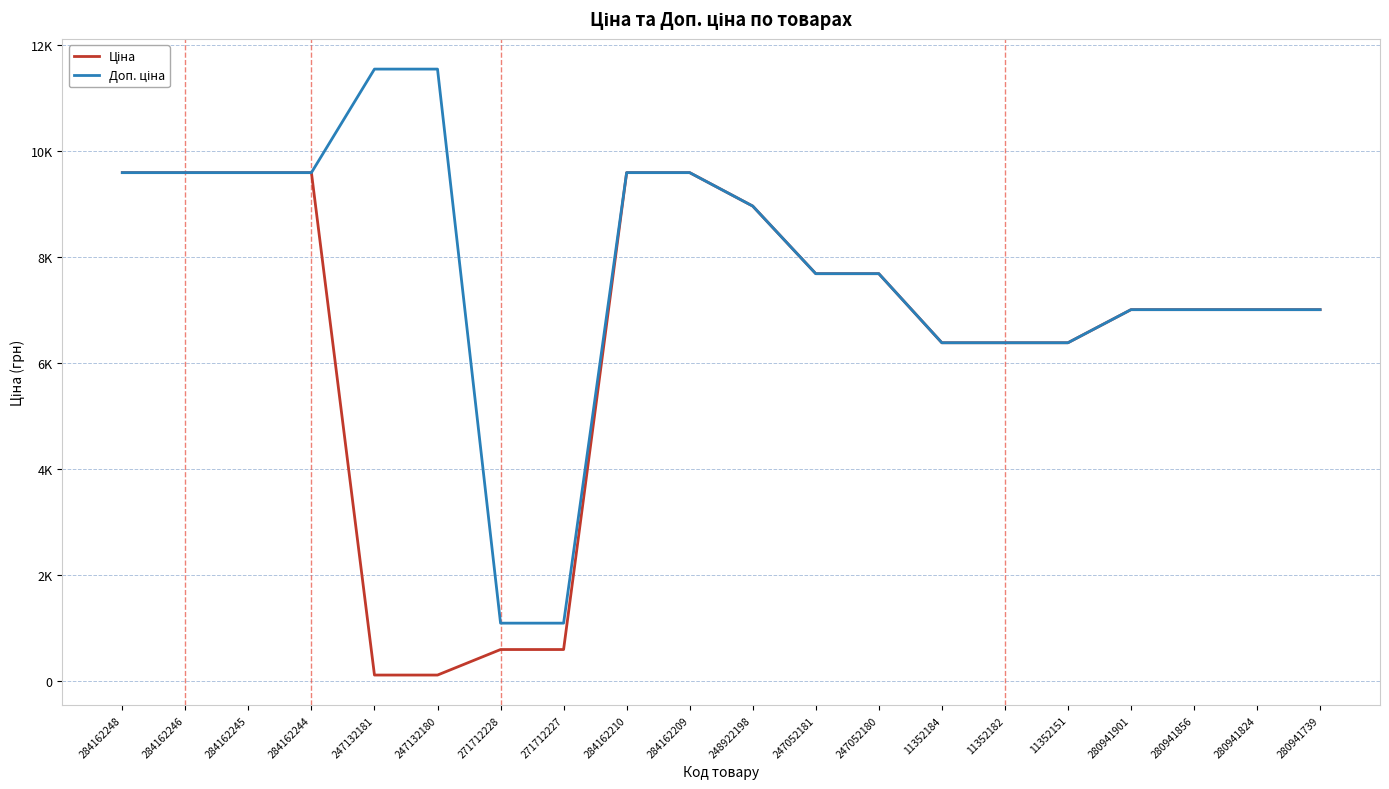

Which series has the largest total across all categories?

Доп. ціна